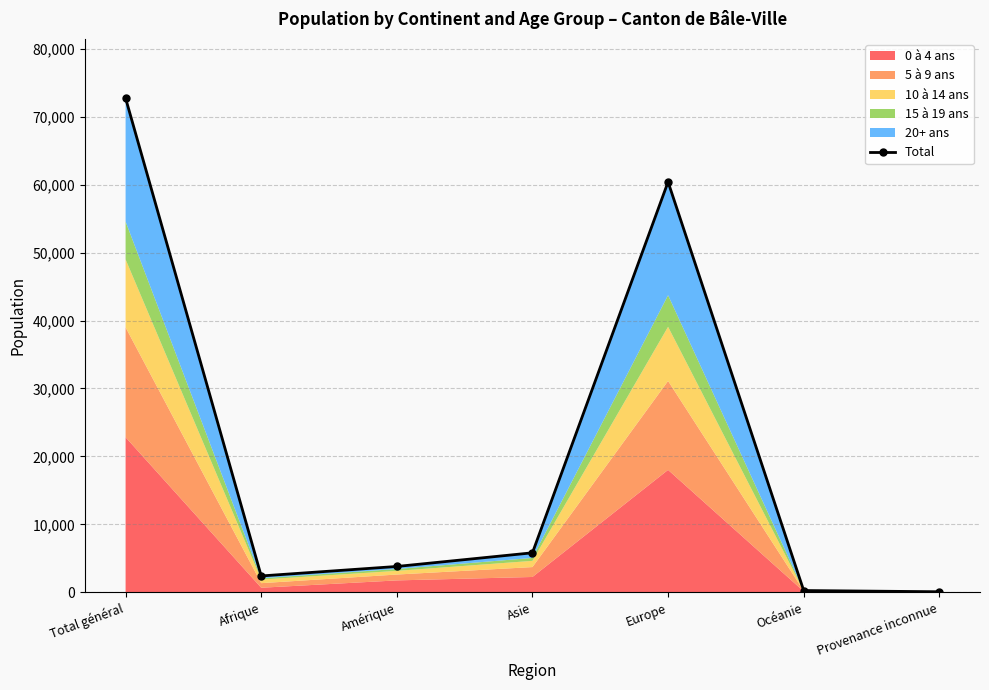

Which has a higher value, Afrique or Total général?

Total général